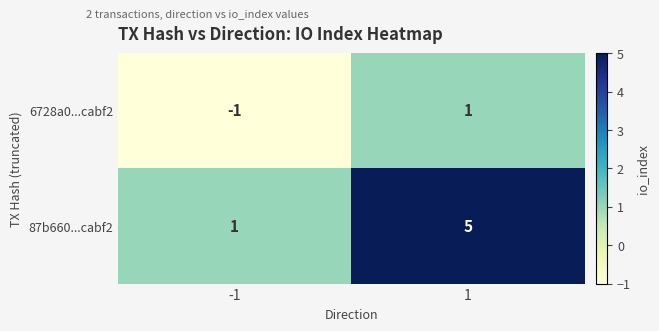

List the series in order of their peak value, highest first.

87b660...cabf2, 6728a0...cabf2